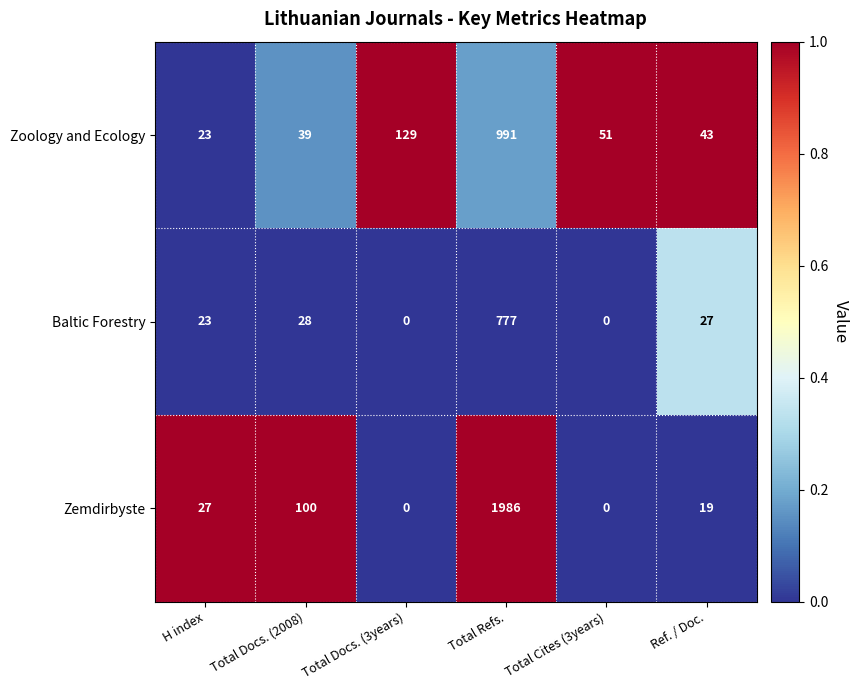

Reading right to left, what are all the values shown in this chart?

Zoology and Ecology: 43	51	991	129	39	23
Baltic Forestry: 27	0	777	0	28	23
Zemdirbyste: 19	0	1986	0	100	27